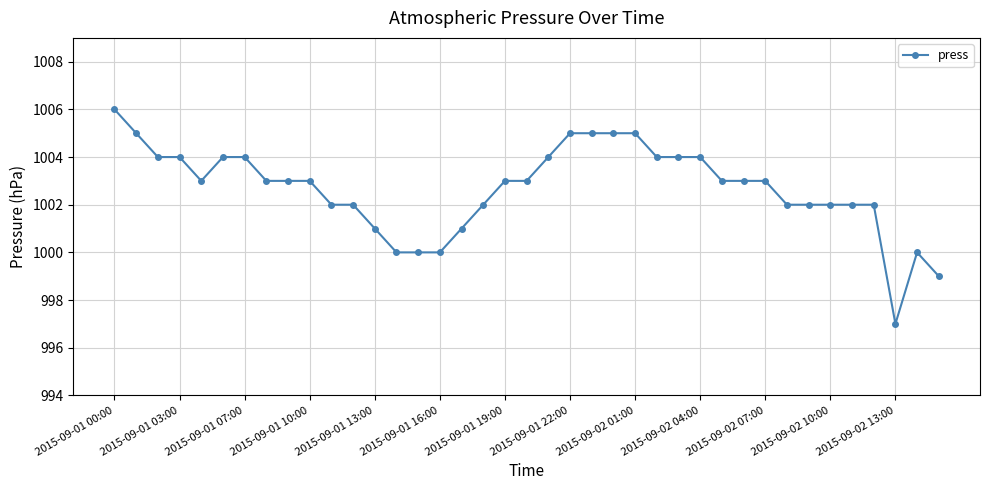

True or false: the data has more than 0 interior local peaks.

True